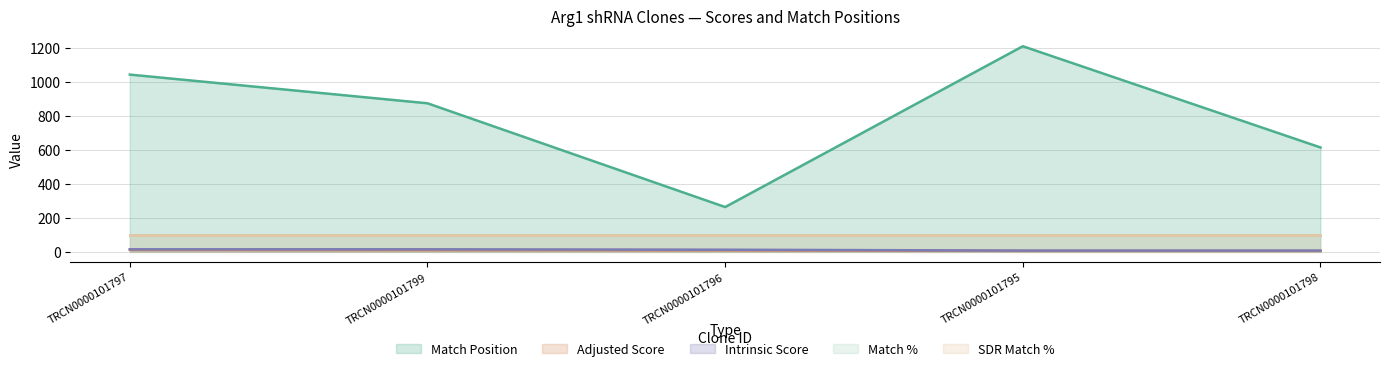

Which category has the lowest value in the Match % series?

TRCN0000101797